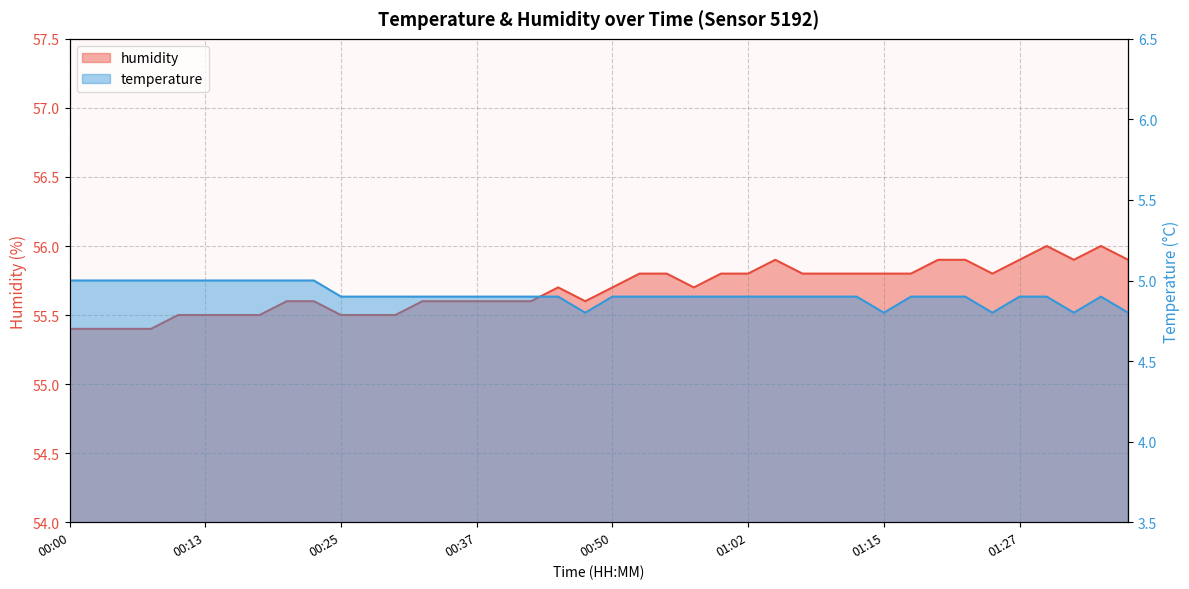

Reading right to left, transcribe all the data shown in this chart.

temperature: 4.8	4.9	4.8	4.9	4.9	4.8	4.9	4.9	4.9	4.8	4.9	4.9	4.9	4.9	4.9	4.9	4.9	4.9	4.9	4.9	4.8	4.9	4.9	4.9	4.9	4.9	4.9	4.9	4.9	4.9	5.0	5.0	5.0	5.0	5.0	5.0	5.0	5.0	5.0	5.0
humidity: 55.9	56.0	55.9	56.0	55.9	55.8	55.9	55.9	55.8	55.8	55.8	55.8	55.8	55.9	55.8	55.8	55.7	55.8	55.8	55.7	55.6	55.7	55.6	55.6	55.6	55.6	55.6	55.5	55.5	55.5	55.6	55.6	55.5	55.5	55.5	55.5	55.4	55.4	55.4	55.4